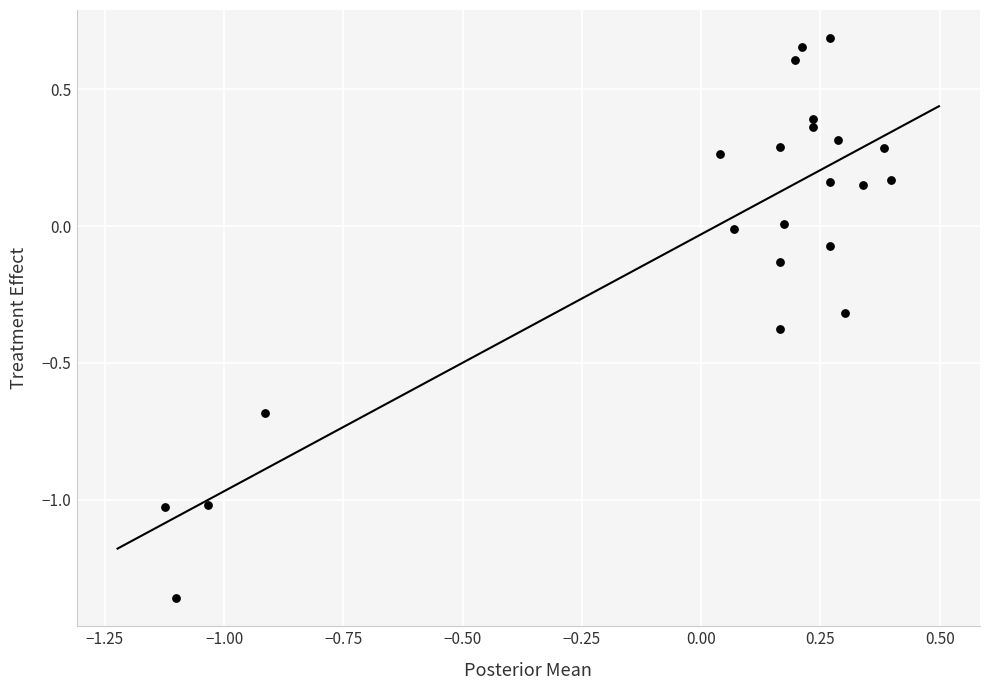

What is the range of X values (max minus min)?

1.5